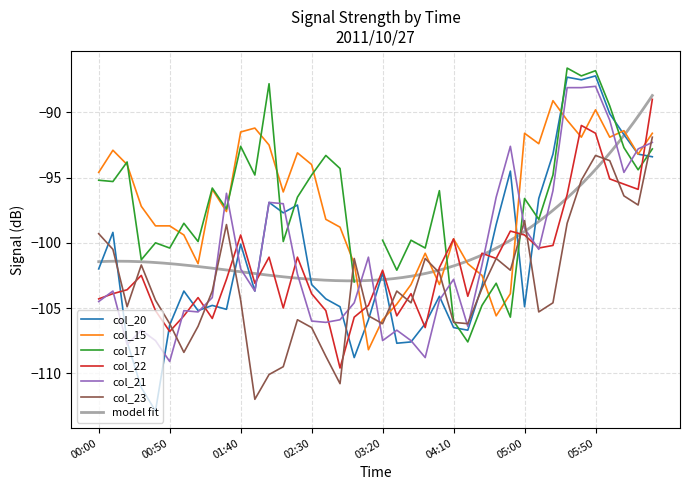

Which label corresponds to the smallest value in the chart?

2011/10/27 00:40